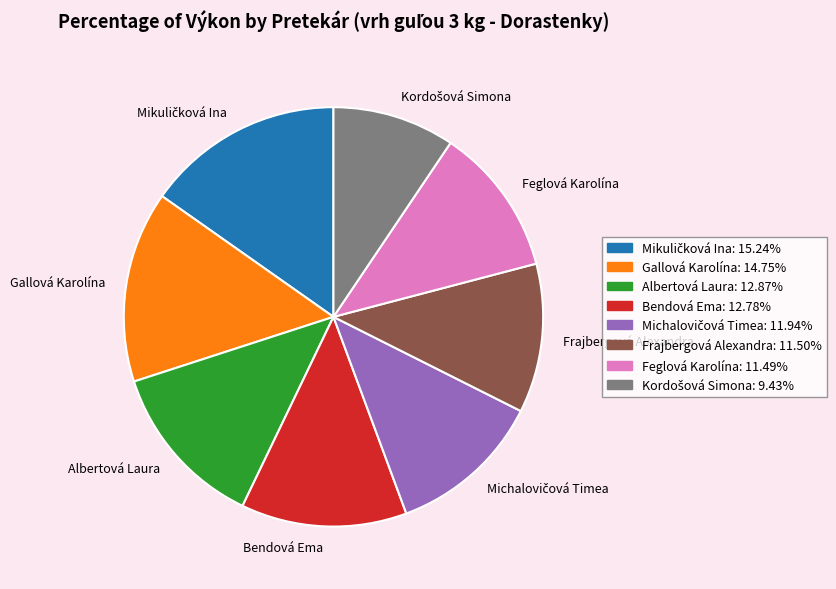

Does Gallová Karolína represent more than half of the total?

No